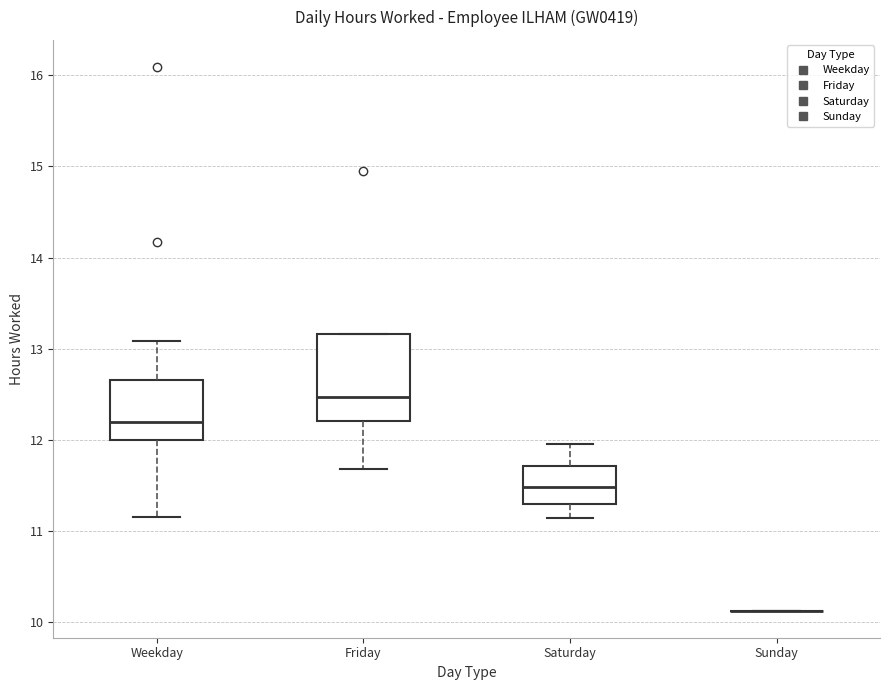

Reading left to right, read every box against the y-axis: the position of its median line, the range the box covers, and the ends of its whiskers. The values are not printed on the chart, so give them approximately, as read against the axis.

Weekday: median 12.2, box 12.0 to 12.7, whiskers 11.2 to 13.1
Friday: median 12.5, box 12.2 to 13.2, whiskers 11.7 to 13.2
Saturday: median 11.5, box 11.3 to 11.7, whiskers 11.2 to 12.0
Sunday: box collapsed to a line at 10.1, whiskers 10.1 to 10.1